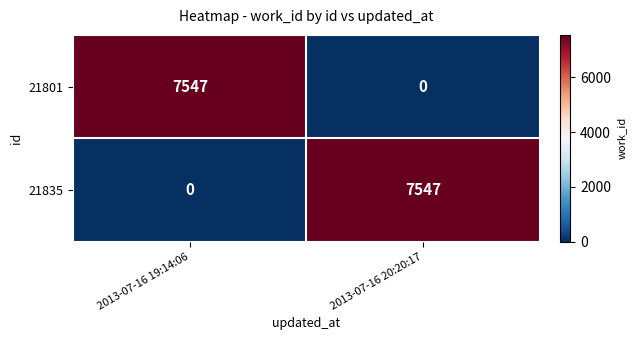

What is the spread (max minus min) of values at 2013-07-16 19:14:06?

7547